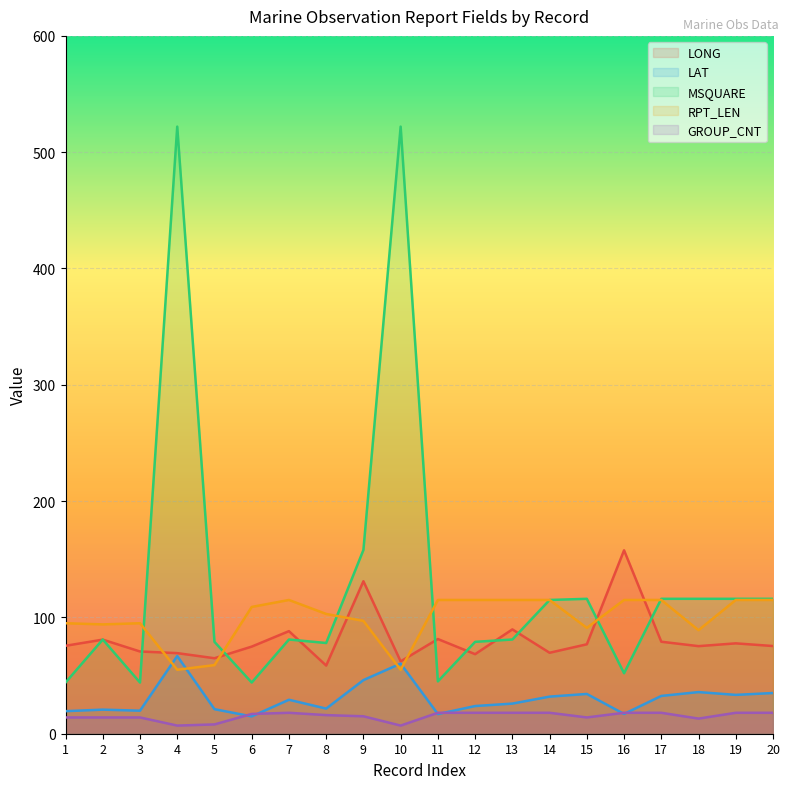

Which category has the lowest value in the MSQUARE series?

1